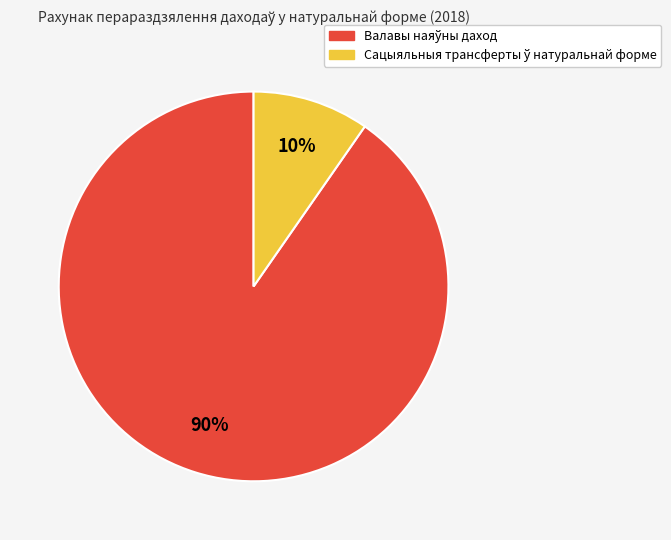

Is there a majority slice in this chart?

Yes